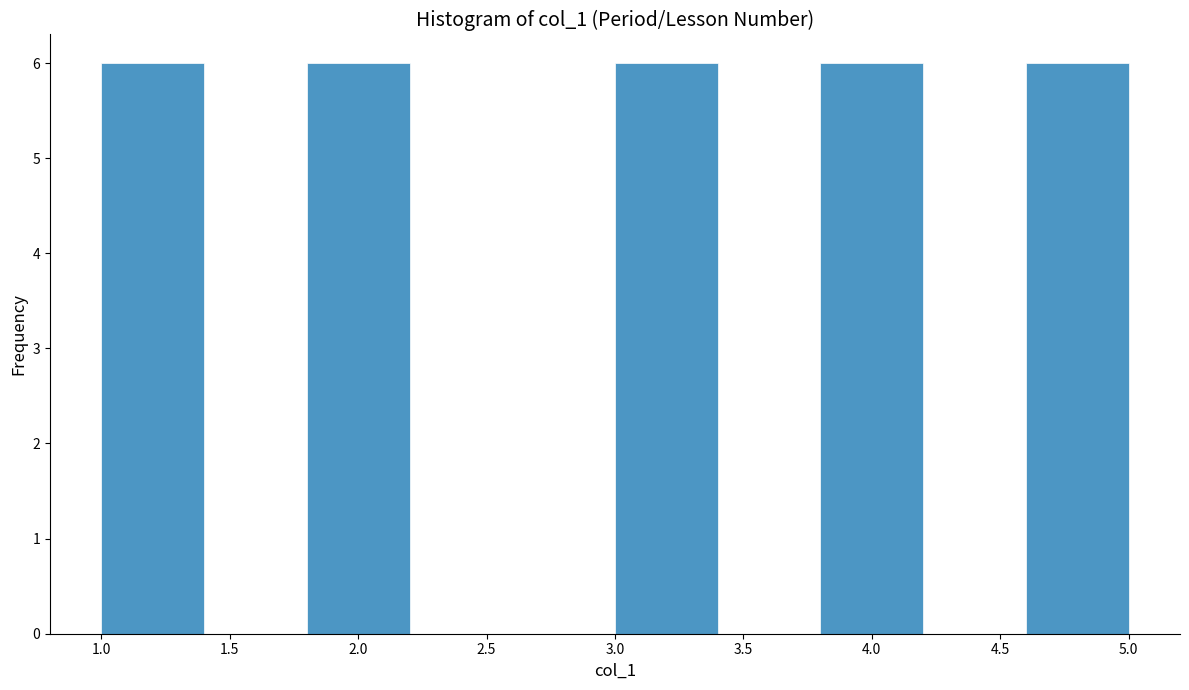

What is the height of the bar covering 4.6 to 5.0 on the x-axis? The values are not printed on the chart, so give them approximately, as read against the axis.

6